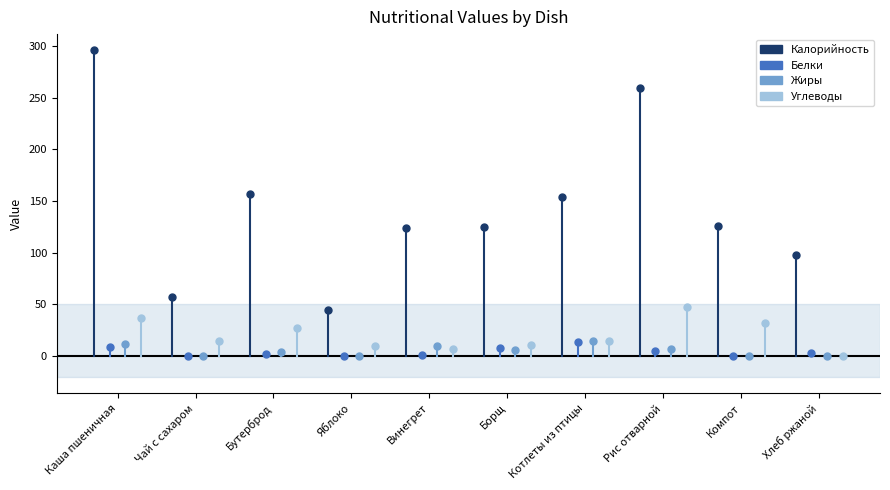

Is it true that Жиры equals 0.7 at Яблоко?

False